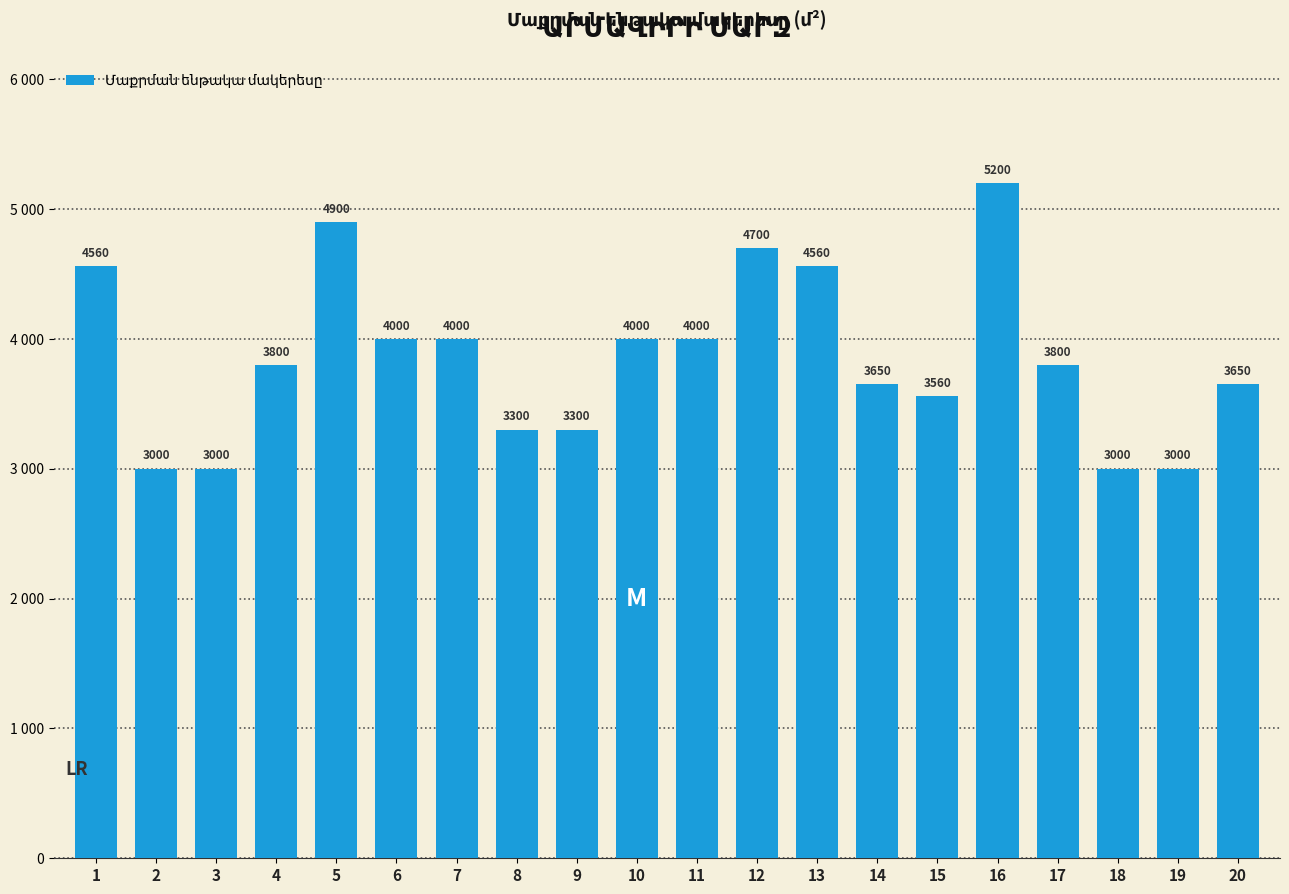

True or false: the data shows 3002 at 5.

False